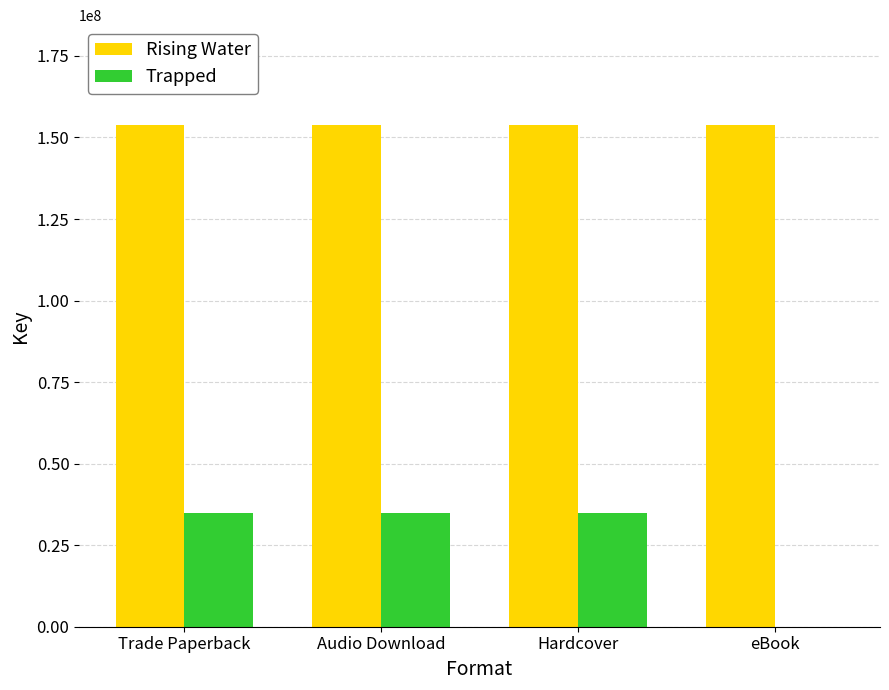

Is it true that Rising Water equals 153690904 at Audio Download?

True